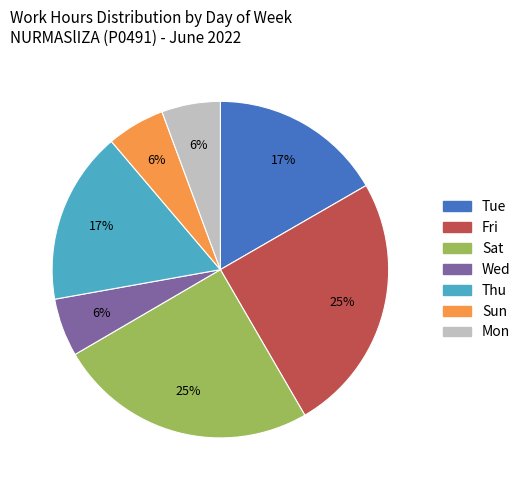

Count the number of slices in the pie.

7